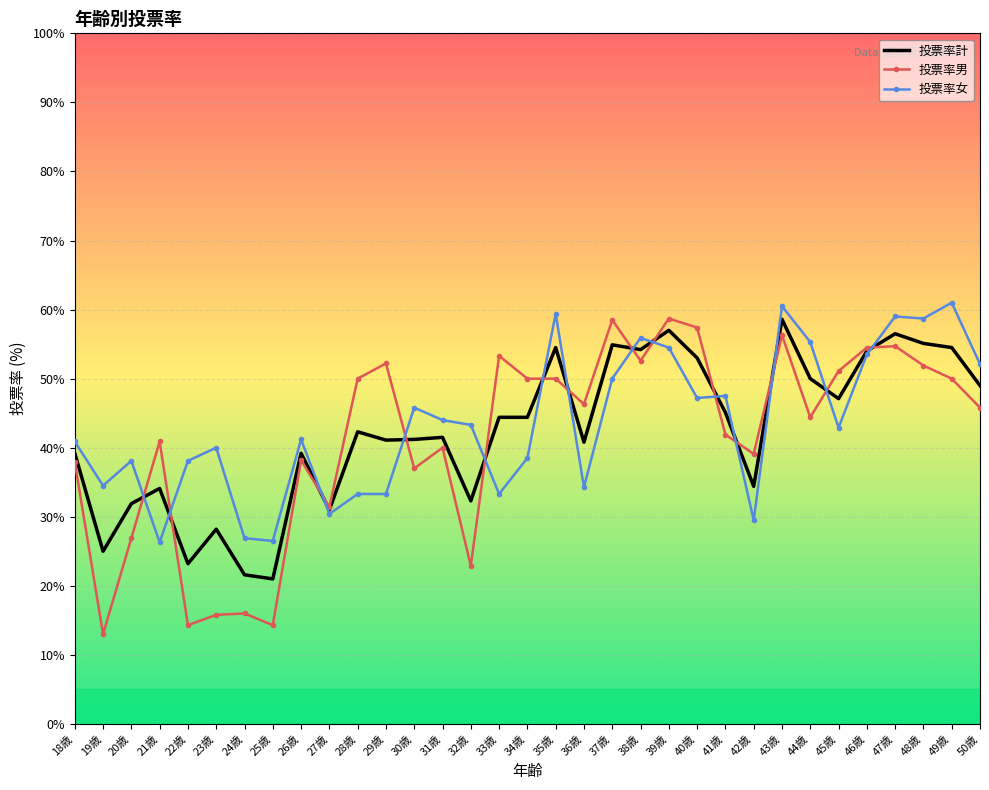

What are all the series names shown in the legend?

投票率計, 投票率男, 投票率女